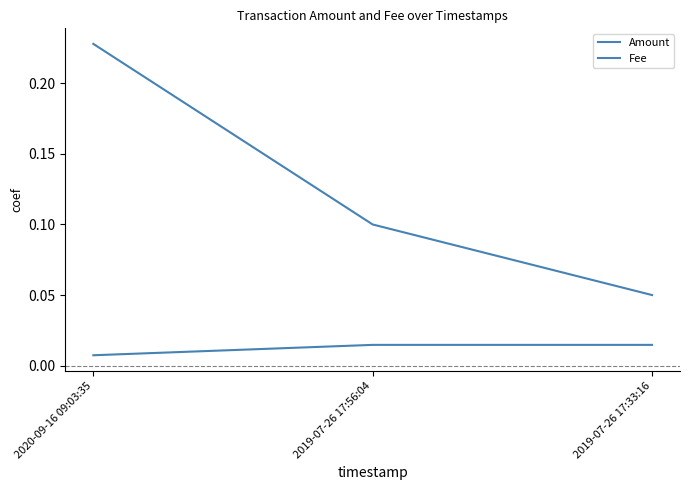

Where is Fee nearest to the value 0?

2020-09-16 09:03:35